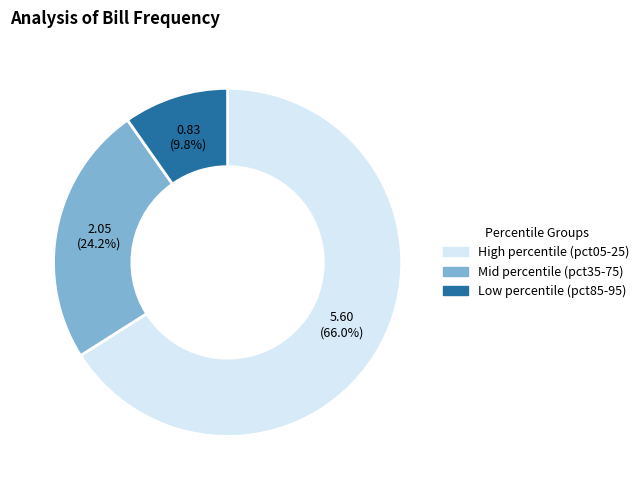

To the nearest percent, what is the average slice percentage?

33%